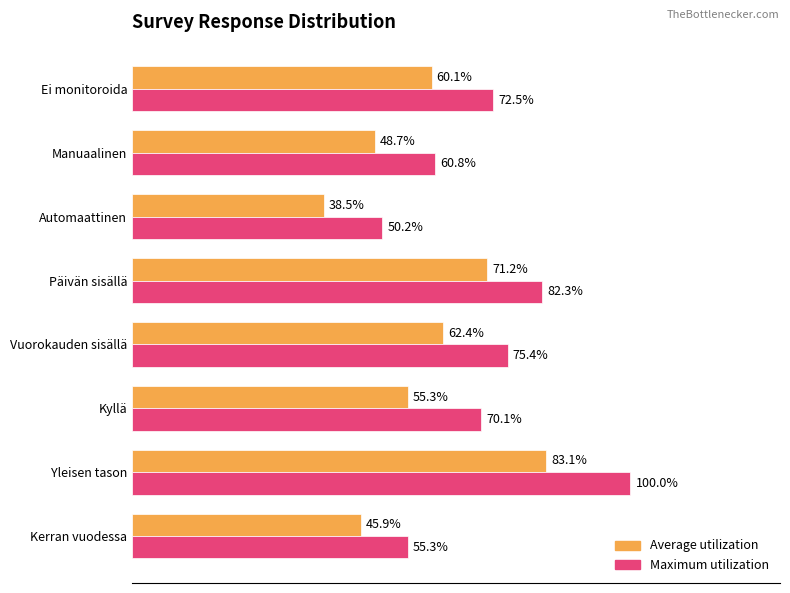

Which series has the largest range (max minus min)?

Maximum utilization